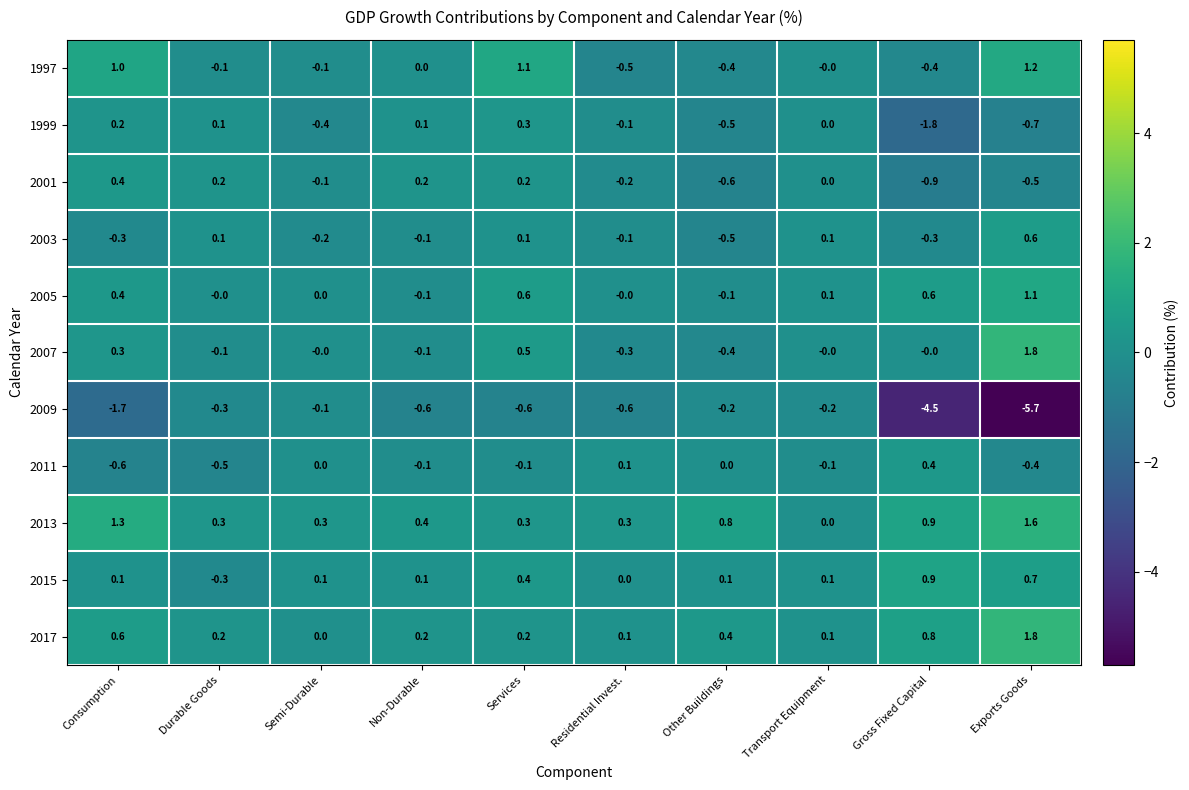

How many values in 1999 are below zero?

5